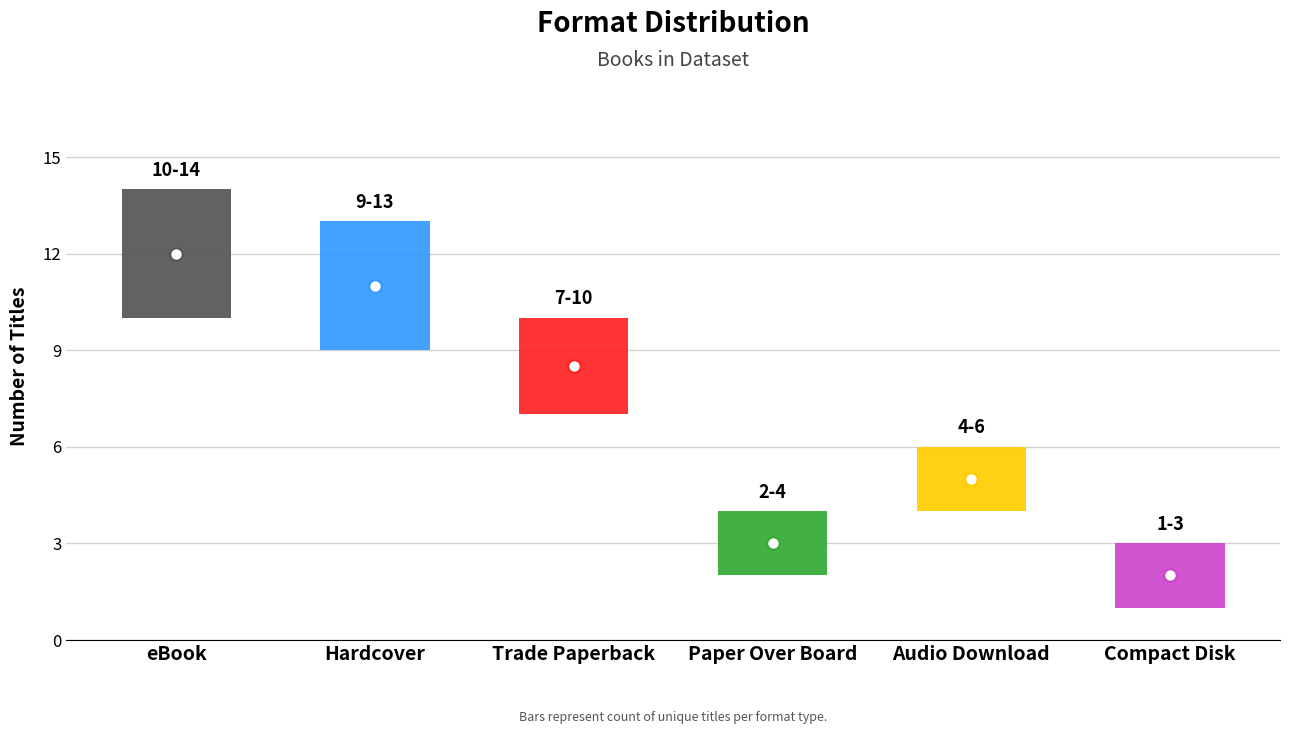

What is the difference between the values at Trade Paperback and Hardcover?

3